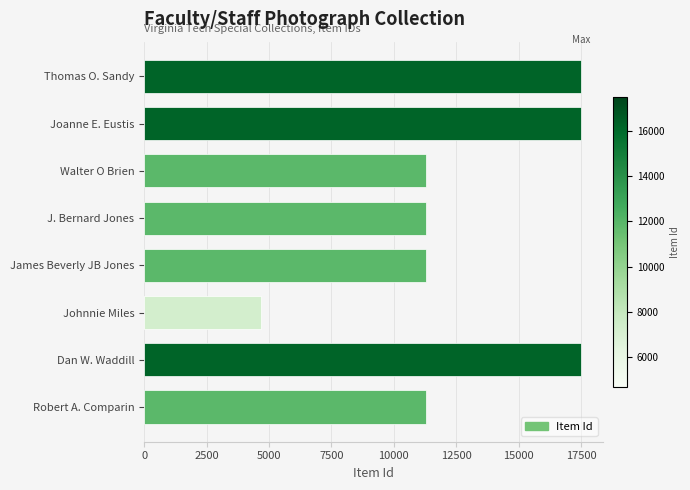

What is the change in value from Joanne E. Eustis to James Beverly JB Jones?

-6199